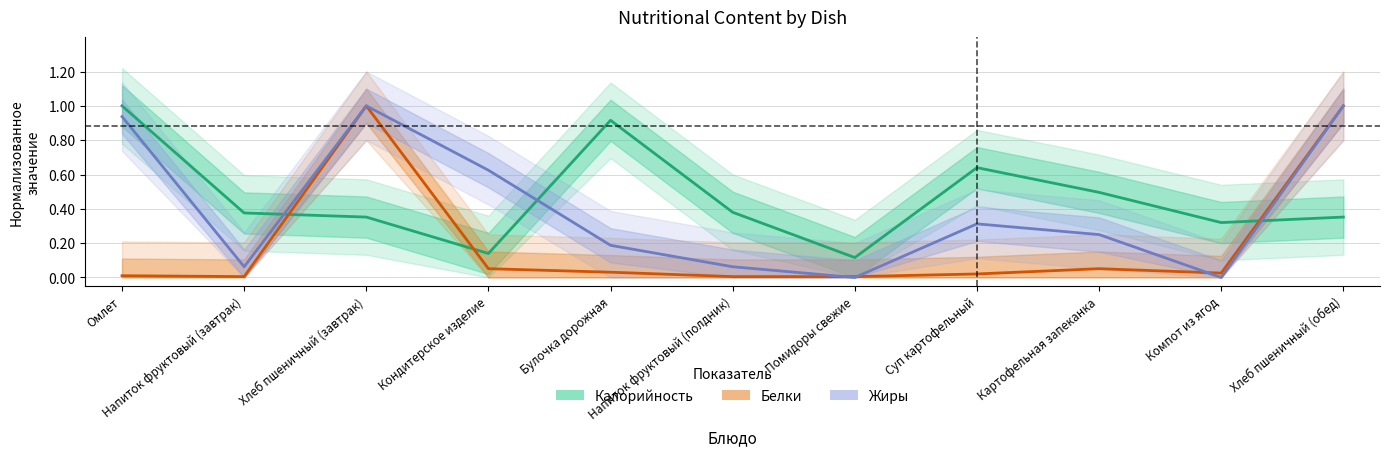

What is the total value across all series at Напиток фруктовый (завтрак)?

0.4